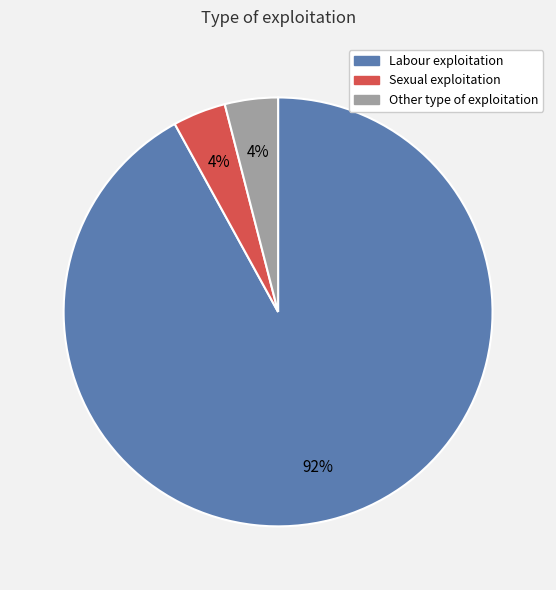

How many slices are in this pie chart?

3